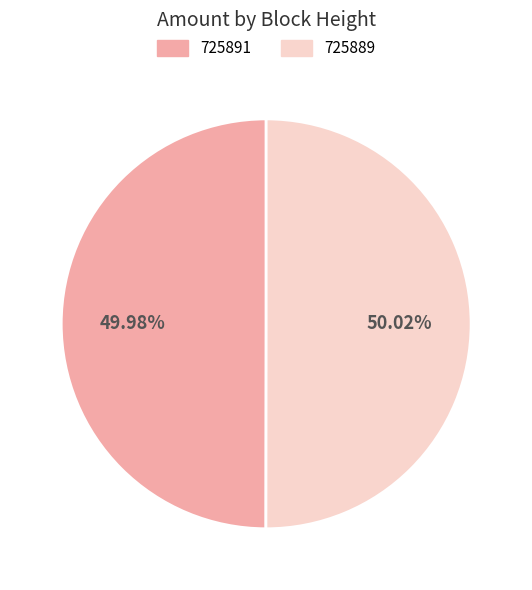

To the nearest percent, what portion does 725891 represent?

50%